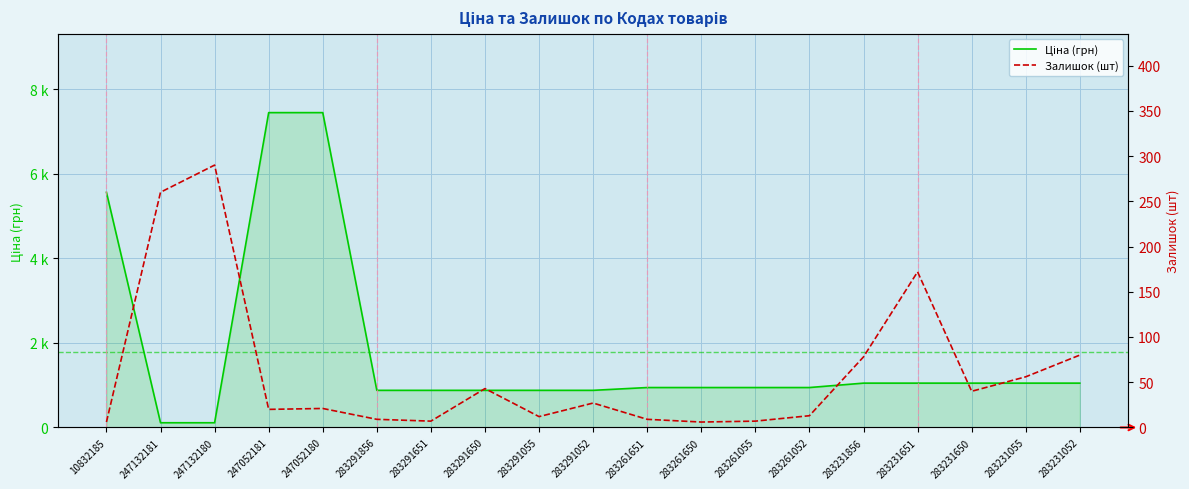

What is the label of the 6th point from the left?

283291856